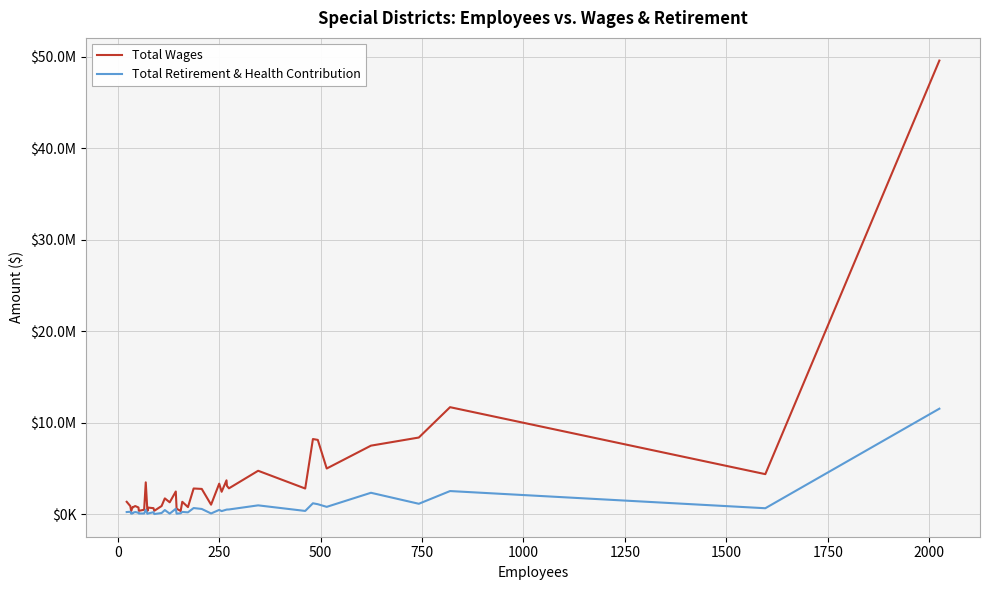

True or false: Total Retirement & Health Contribution and Total Wages cross at least once.

False